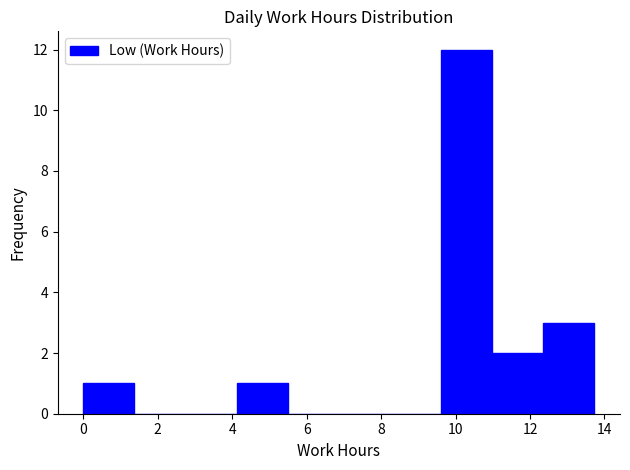

Which range on the x-axis has the tallest bar?

9.6 to 11.0